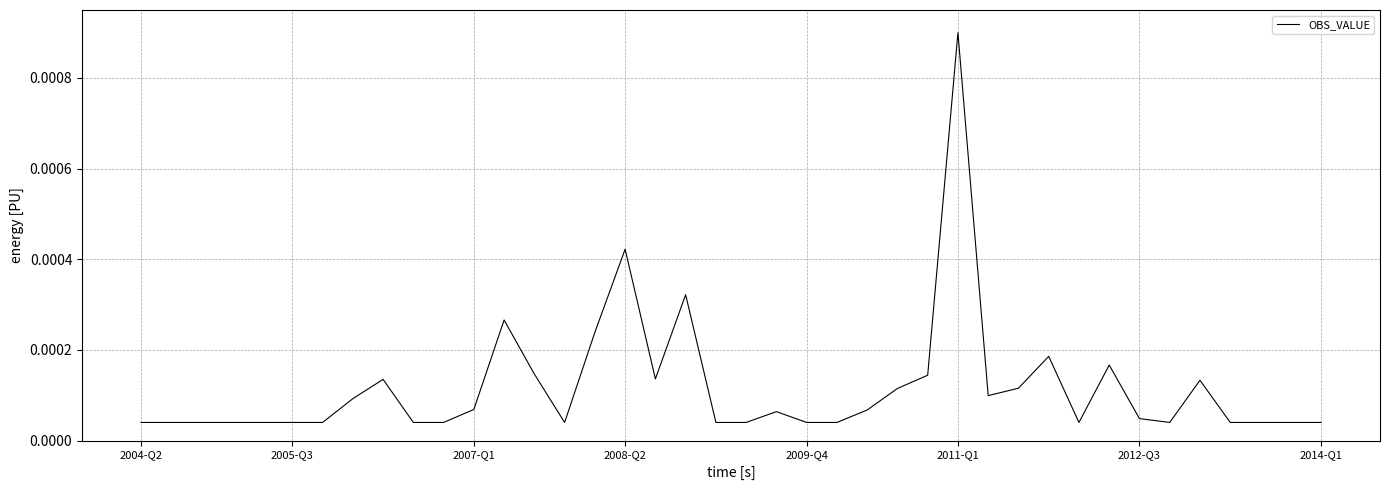

Which category has the highest value across all series?

2011-Q1